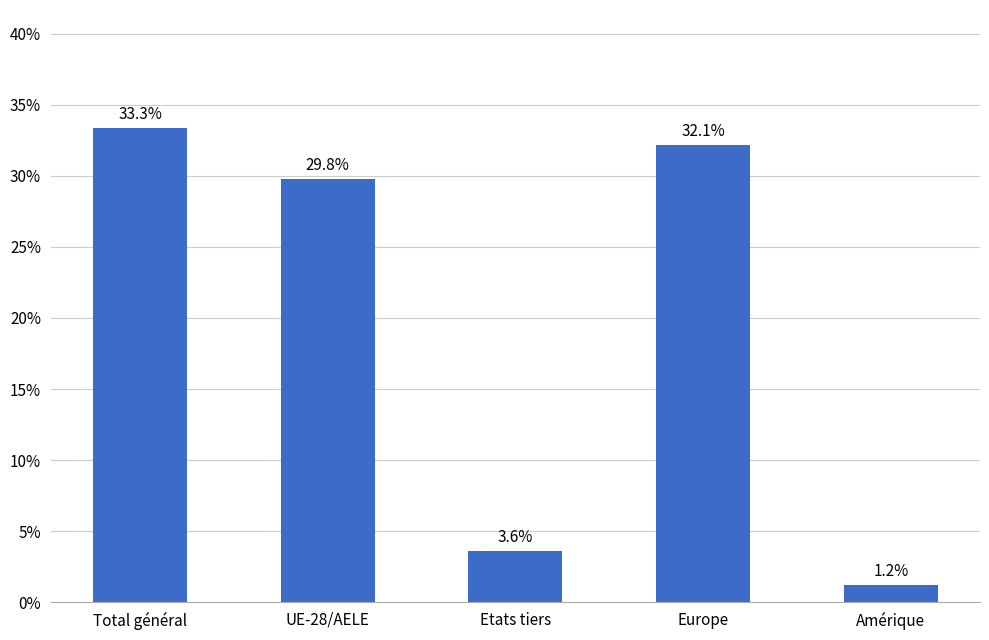

What is the difference between the maximum and second lowest values?

29.8